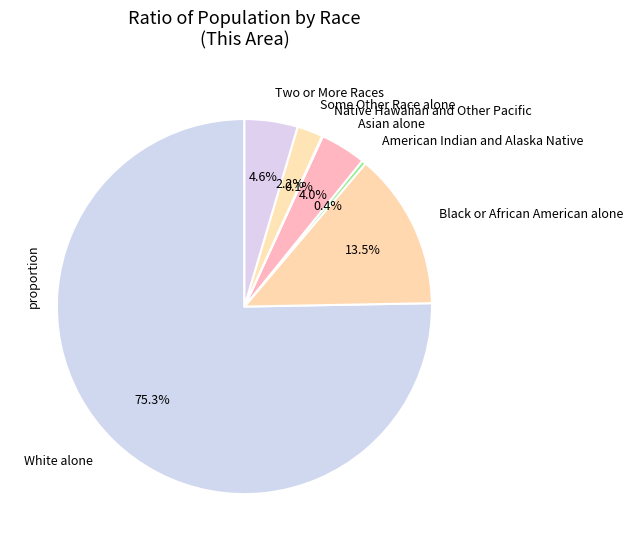

Does any single category account for the majority?

Yes